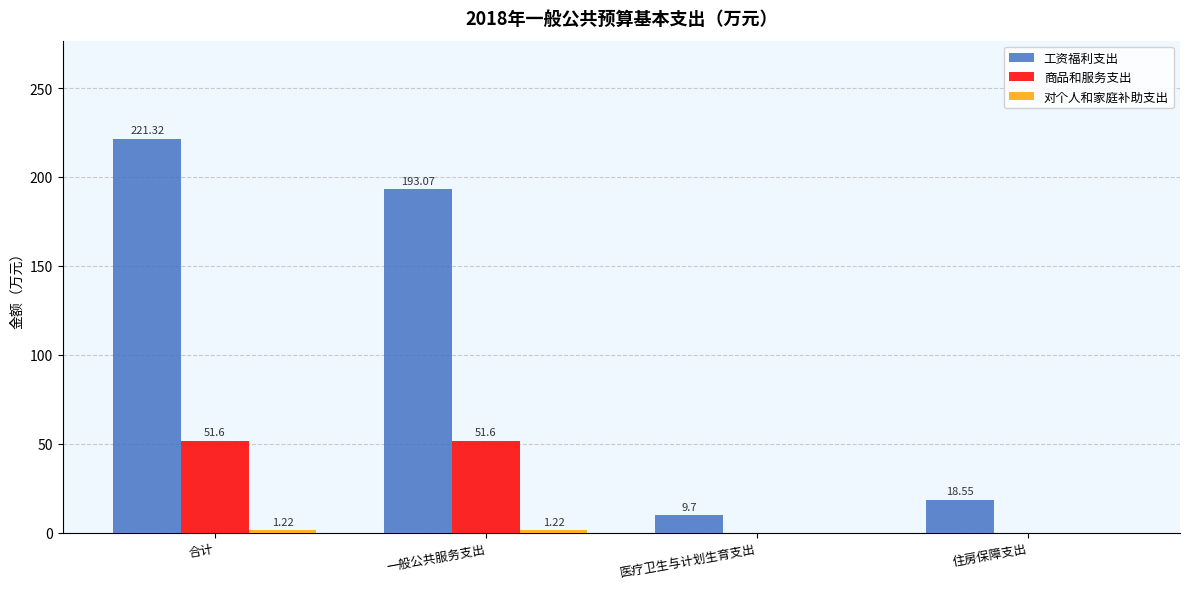

What is the average value of the 工资福利支出 series?

110.7